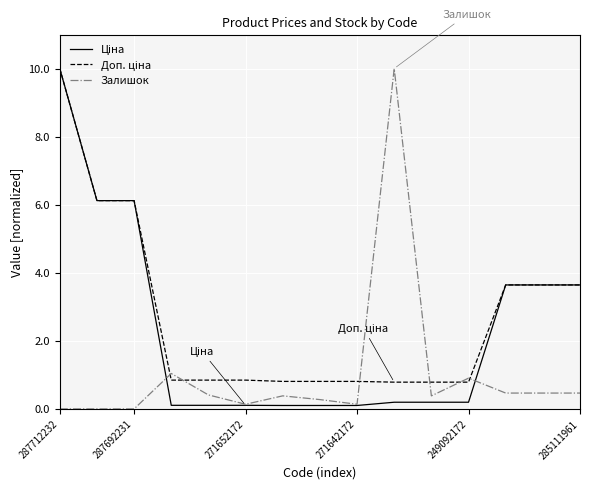

What is the highest value of the Залишок series?

10.0